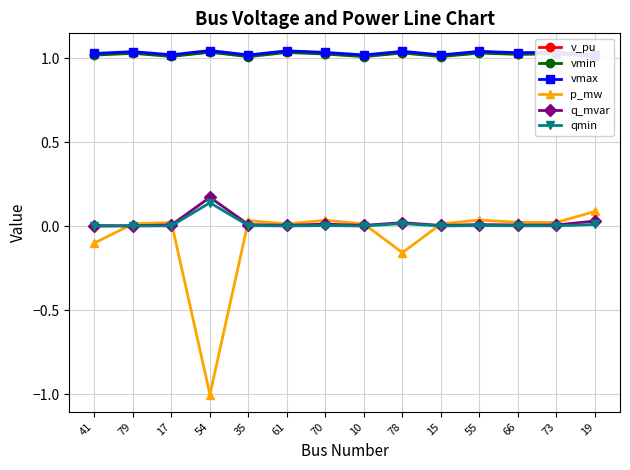

Rank the series by their maximum value, from lowest to highest.

p_mw, qmin, q_mvar, vmin, v_pu, vmax